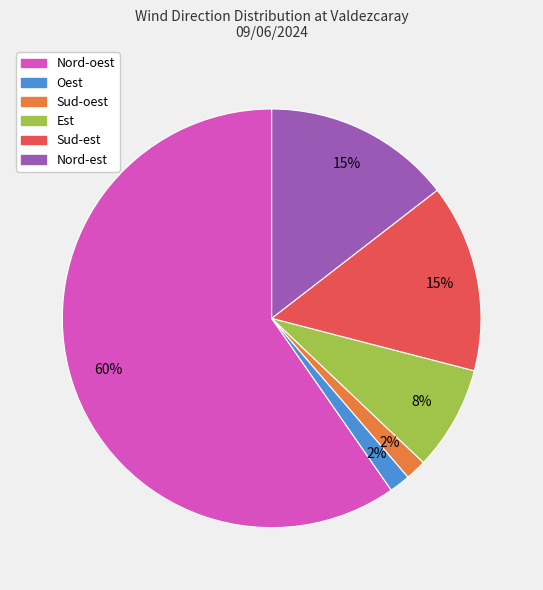

Does any single category account for the majority?

Yes